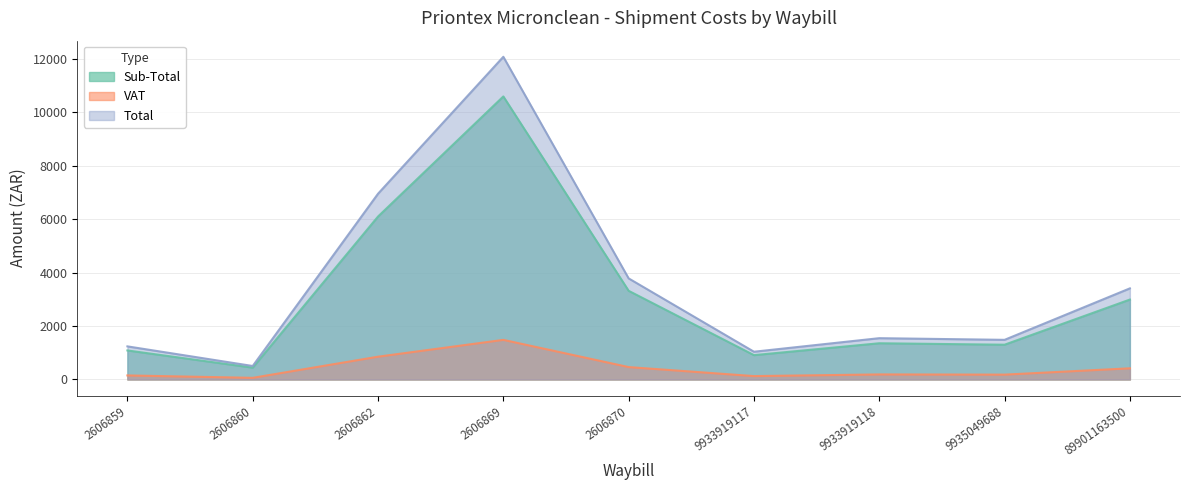

Where is the first local maximum for VAT?

2606869